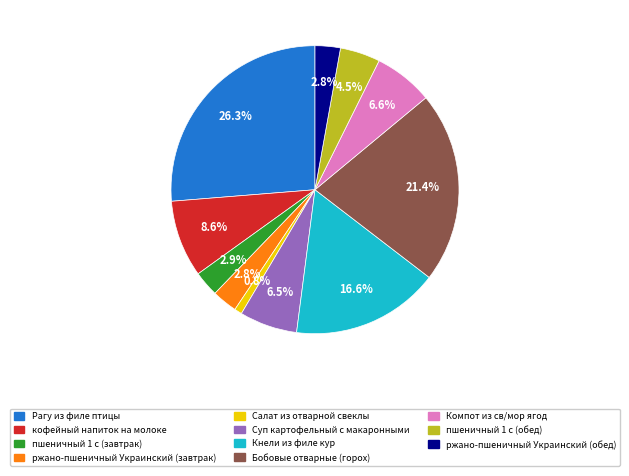

To the nearest percent, what is the combined percentage of ржано-пшеничный Украинский (обед) and Салат из отварной свеклы?

4%